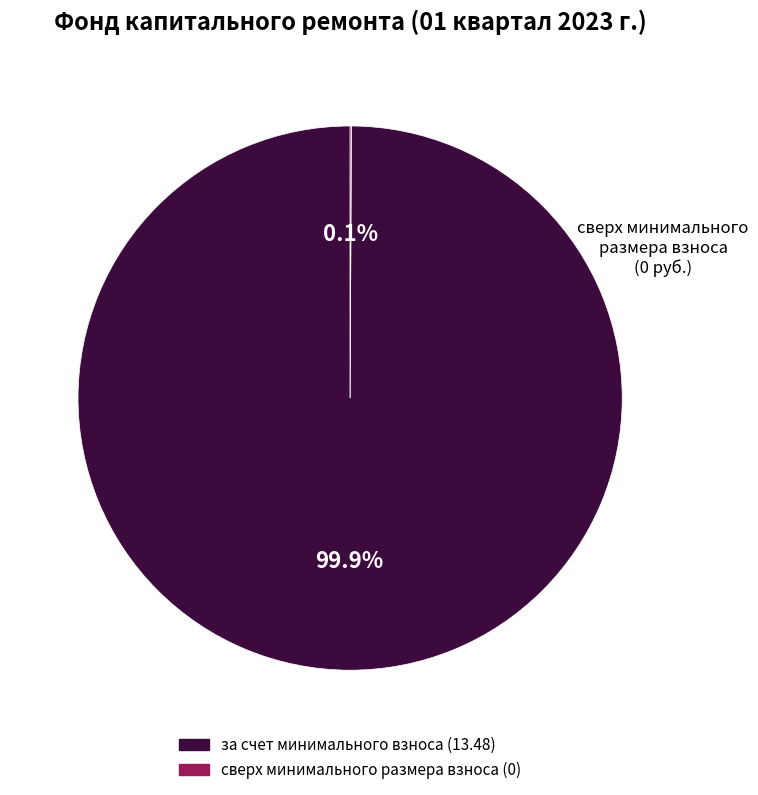

Which slice is the largest?

за счет минимального взноса